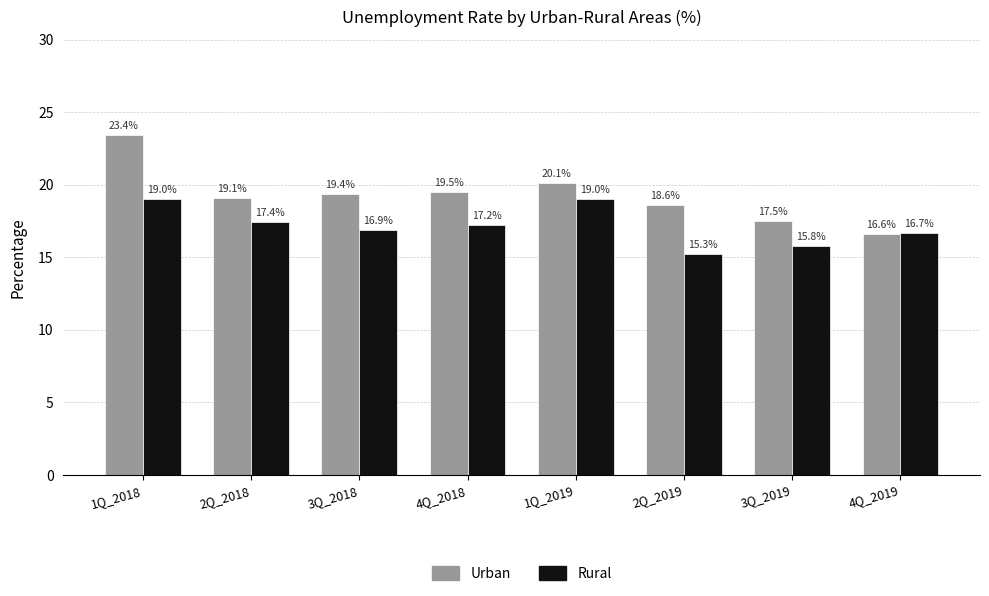

What is the label of the 1st bar from the right?

4Q_2019